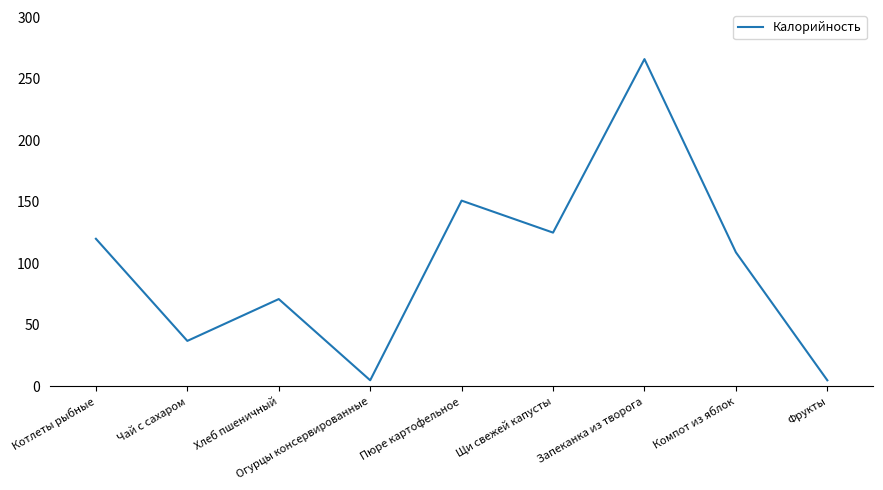

What is the maximum value shown in the chart?

266